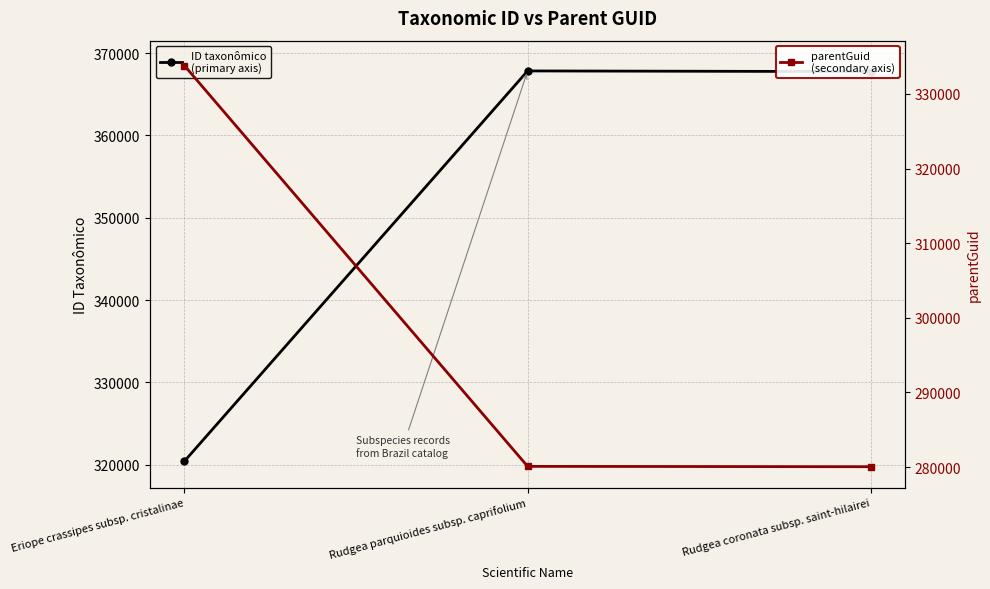

What are all the series names shown in the legend?

ID taxonômico, parentGuid